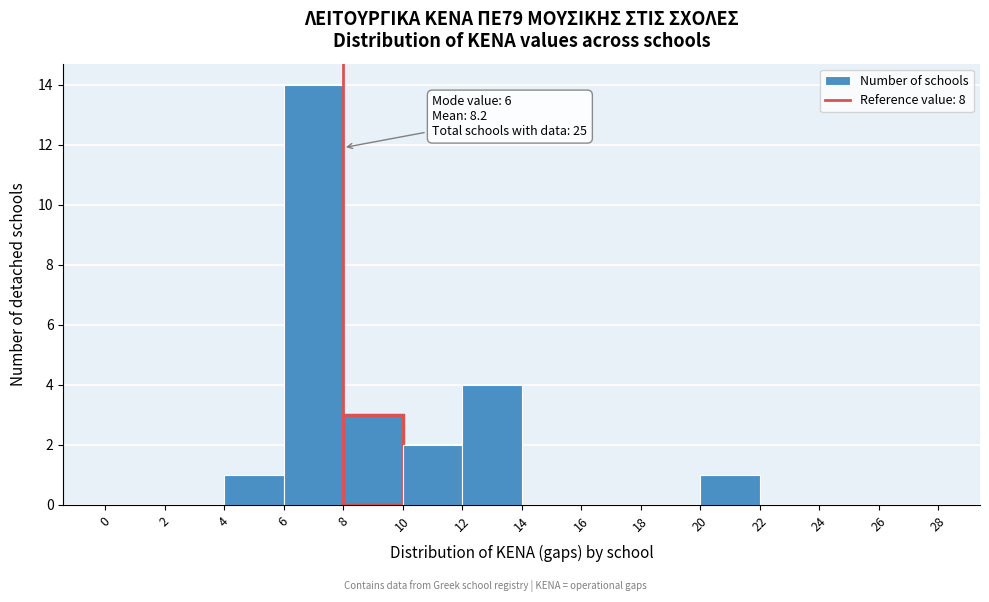

Which range on the x-axis has the tallest bar?

6 to 8